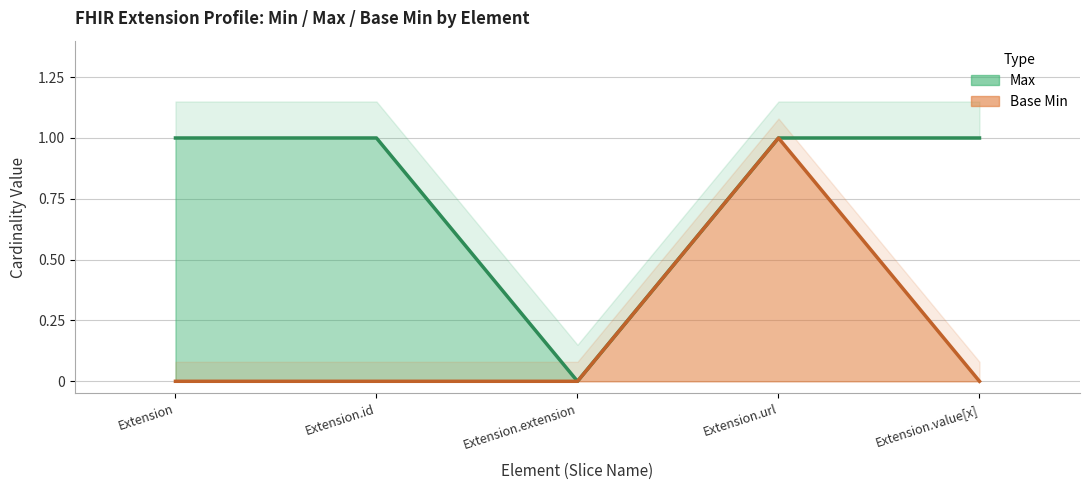

Which series has the largest total across all categories?

Max